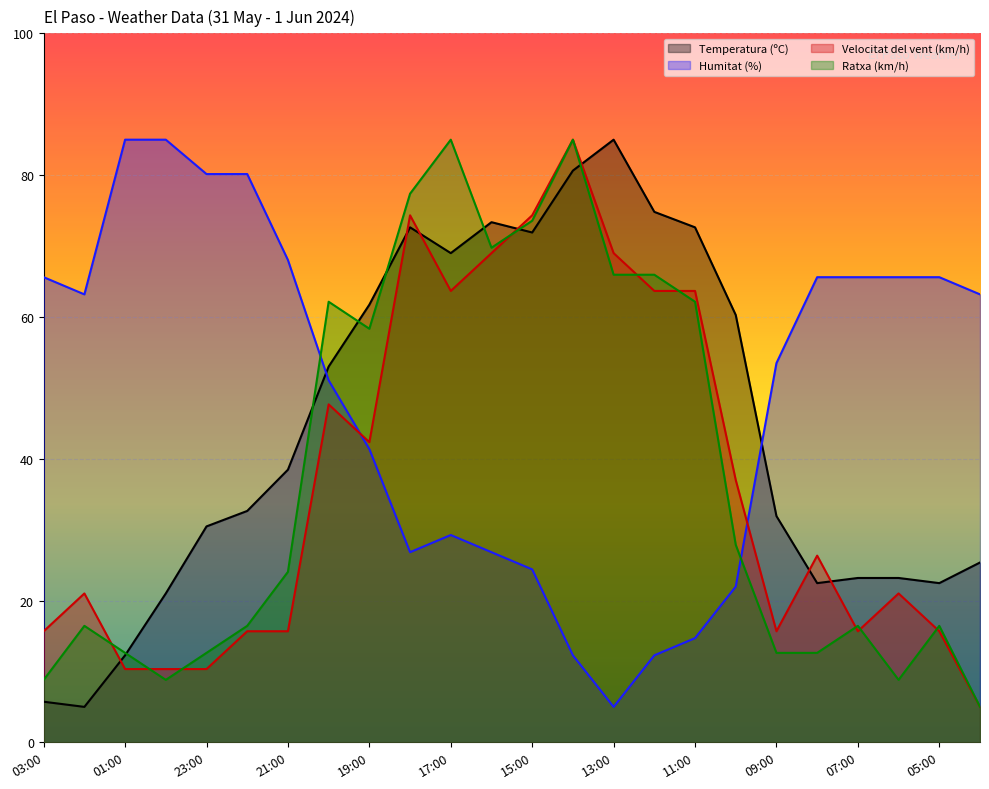

What is the sum of the Velocitat del vent (km/h) values at 21:00 and 11:00?

79.3